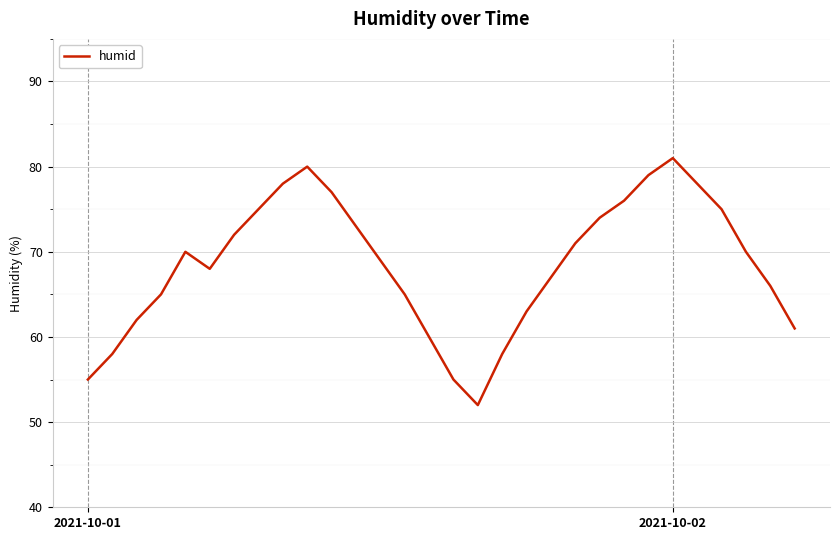

Count the number of data series in this chart.

1